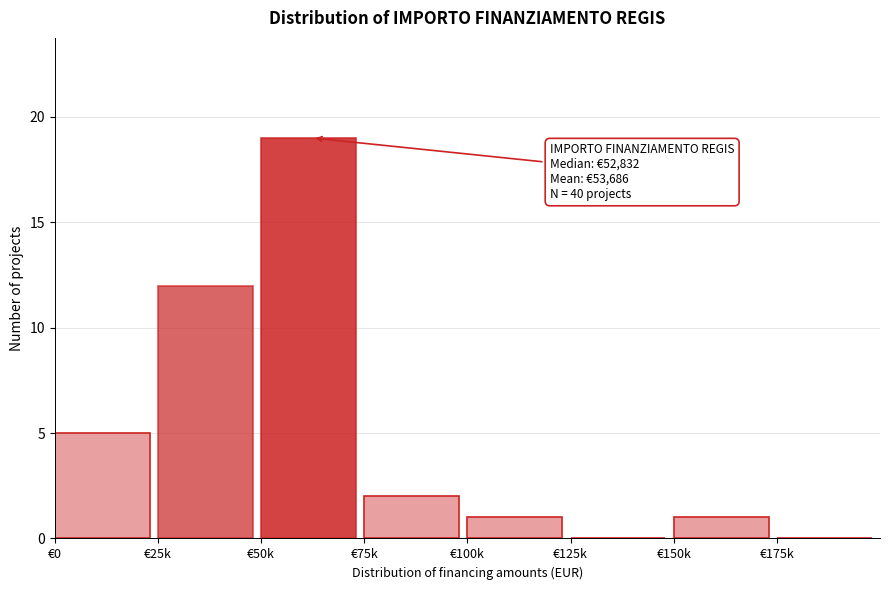

Reading left to right, transcribe all the data shown in this chart.

€0=5	€25k=12	€50k=19	€75k=2	€100k=1	€125k=0	€150k=1	€175k=0